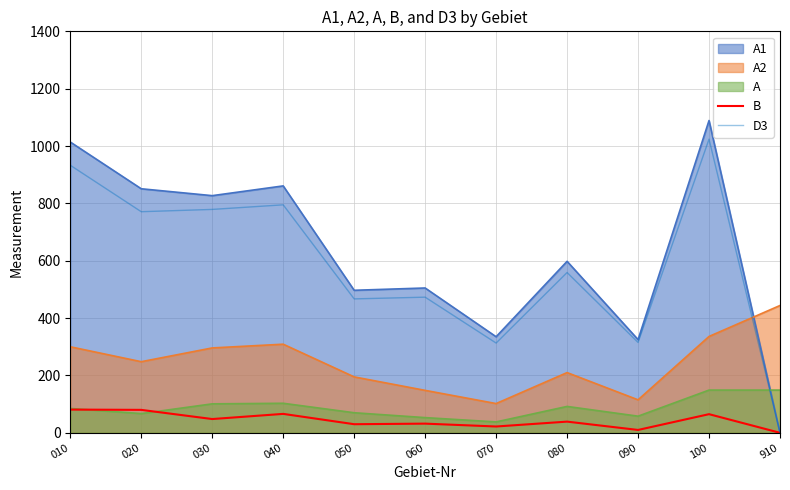

Which series changed the most between 030 and 910?

A1